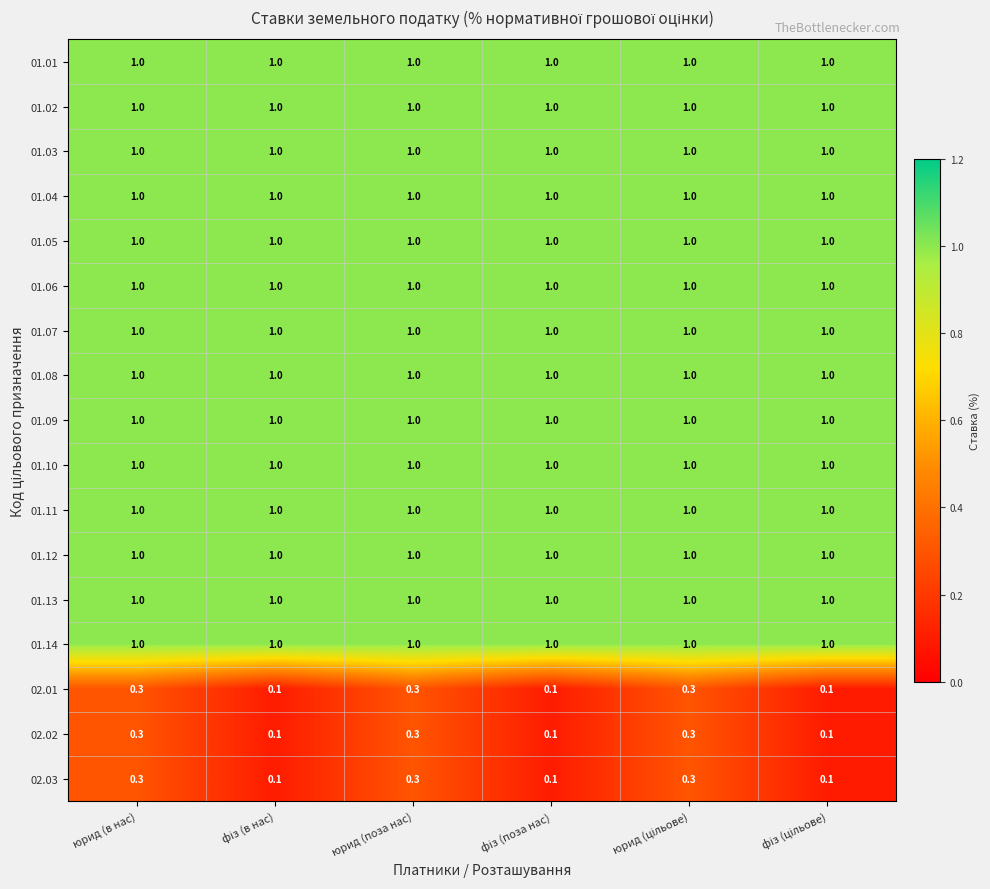

At how many categories does at least one series exceed 0?

6